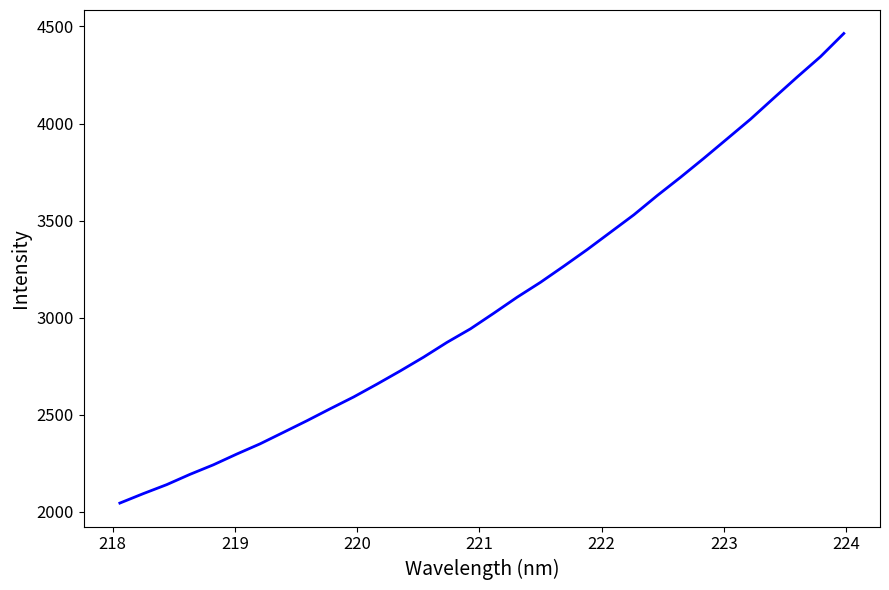

What is the difference between the maximum and minimum values?

2418.1